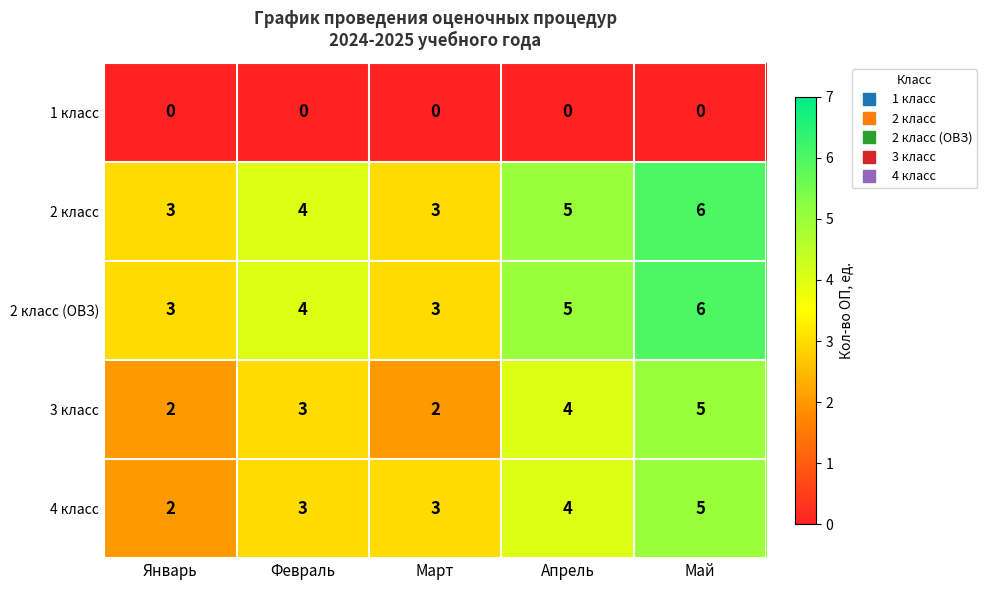

What is the spread (max minus min) of values at Март?

3